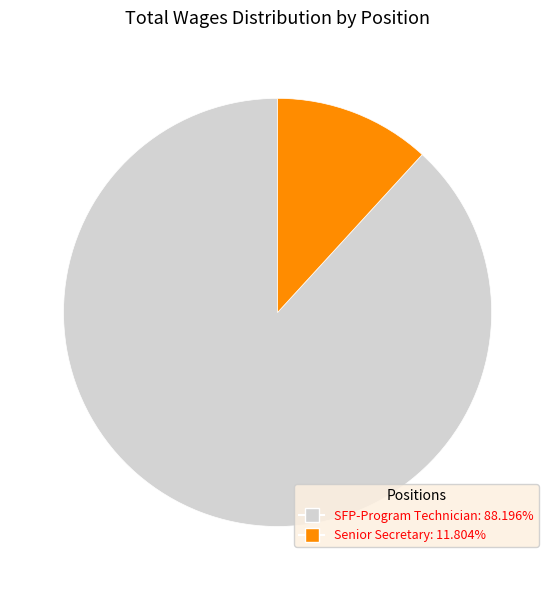

How many slices are in this pie chart?

2